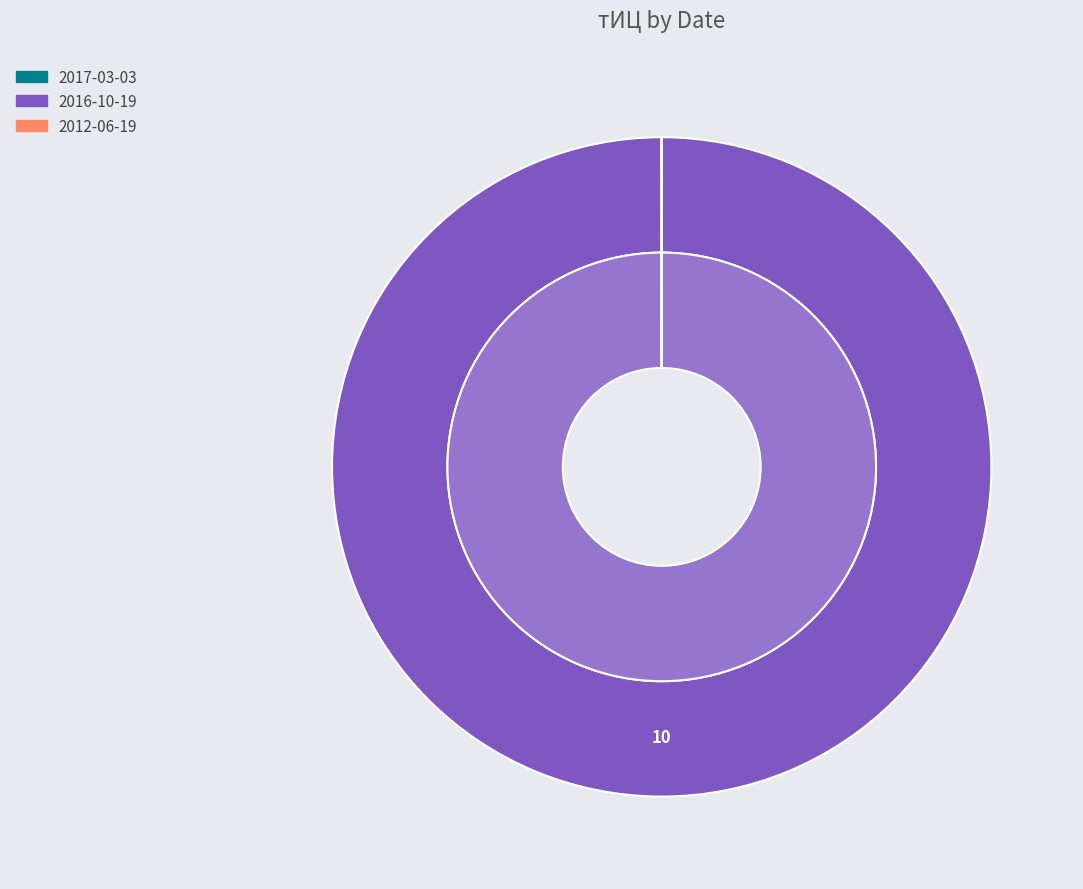

How many slices are in this pie chart?

3